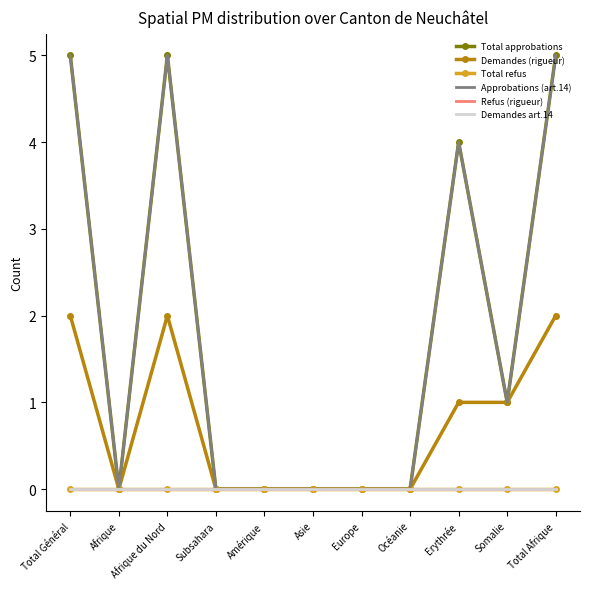

How many positive values does the Total approbations series have?

5